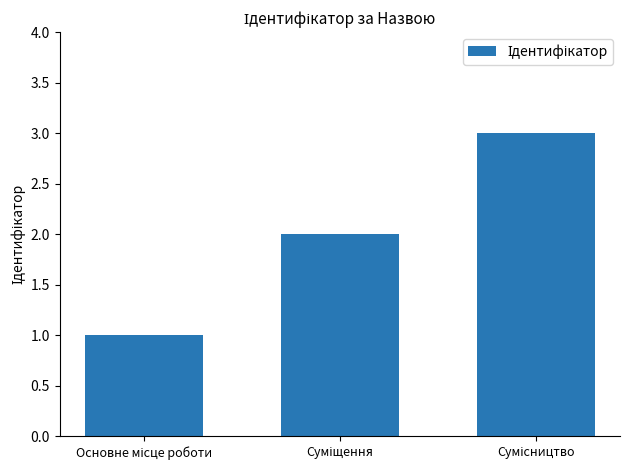

What is the maximum value shown in the chart?

3